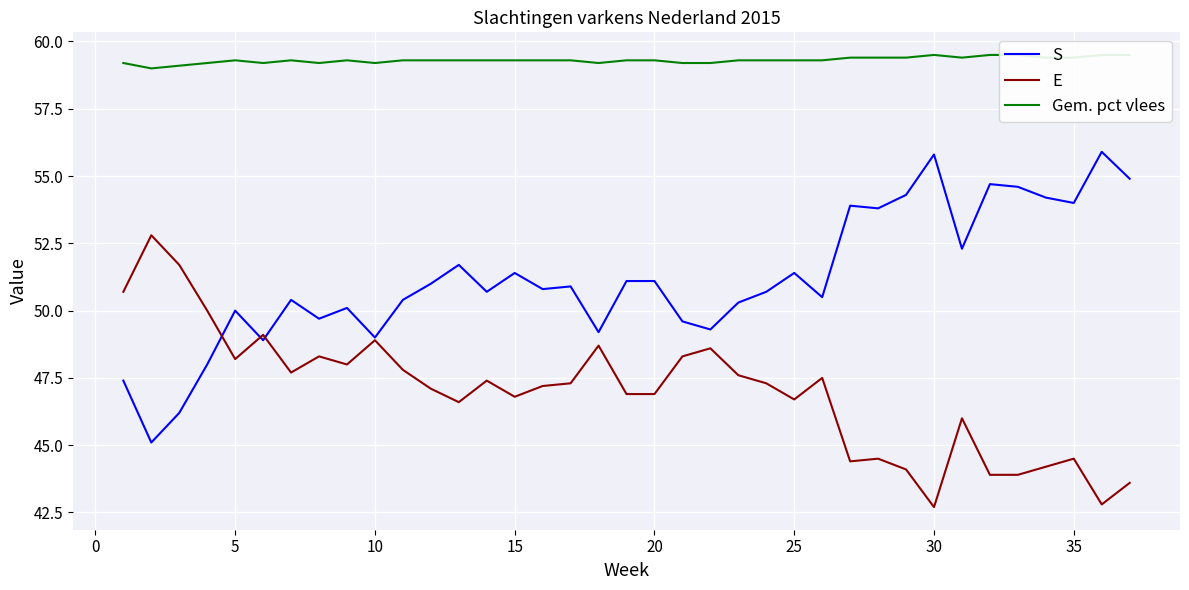

Reading left to right, list all the values displayed in this chart.

S: 47.4	45.1	46.2	48.0	50.0	48.9	50.4	49.7	50.1	49.0	50.4	51.0	51.7	50.7	51.4	50.8	50.9	49.2	51.1	51.1	49.6	49.3	50.3	50.7	51.4	50.5	53.9	53.8	54.3	55.8	52.3	54.7	54.6	54.2	54.0	55.9	54.9
E: 50.7	52.8	51.7	50.0	48.2	49.1	47.7	48.3	48.0	48.9	47.8	47.1	46.6	47.4	46.8	47.2	47.3	48.7	46.9	46.9	48.3	48.6	47.6	47.3	46.7	47.5	44.4	44.5	44.1	42.7	46.0	43.9	43.9	44.2	44.5	42.8	43.6
Gem. pct vlees: 59.2	59.0	59.1	59.2	59.3	59.2	59.3	59.2	59.3	59.2	59.3	59.3	59.3	59.3	59.3	59.3	59.3	59.2	59.3	59.3	59.2	59.2	59.3	59.3	59.3	59.3	59.4	59.4	59.4	59.5	59.4	59.5	59.5	59.4	59.4	59.5	59.5